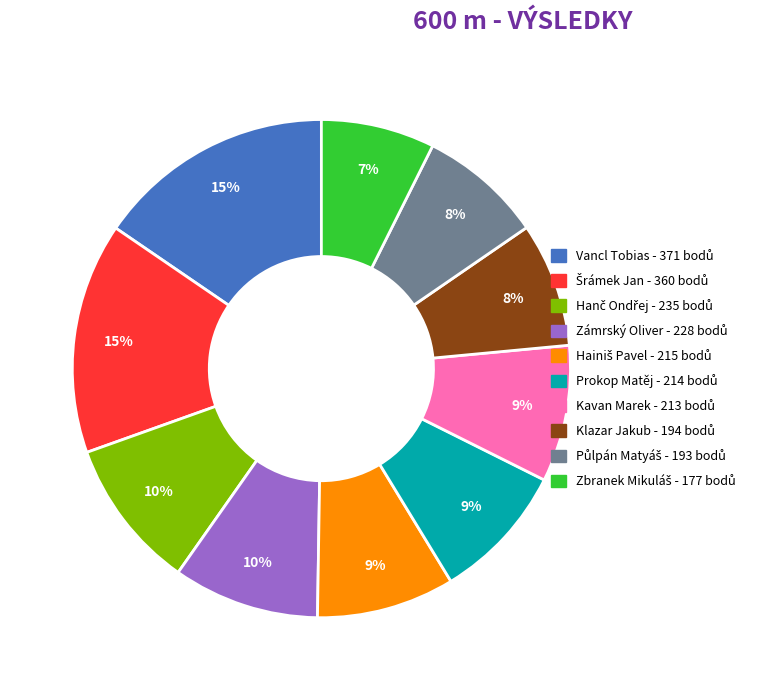

What percentage is the Vancl Tobias slice, to the nearest percent?

15%